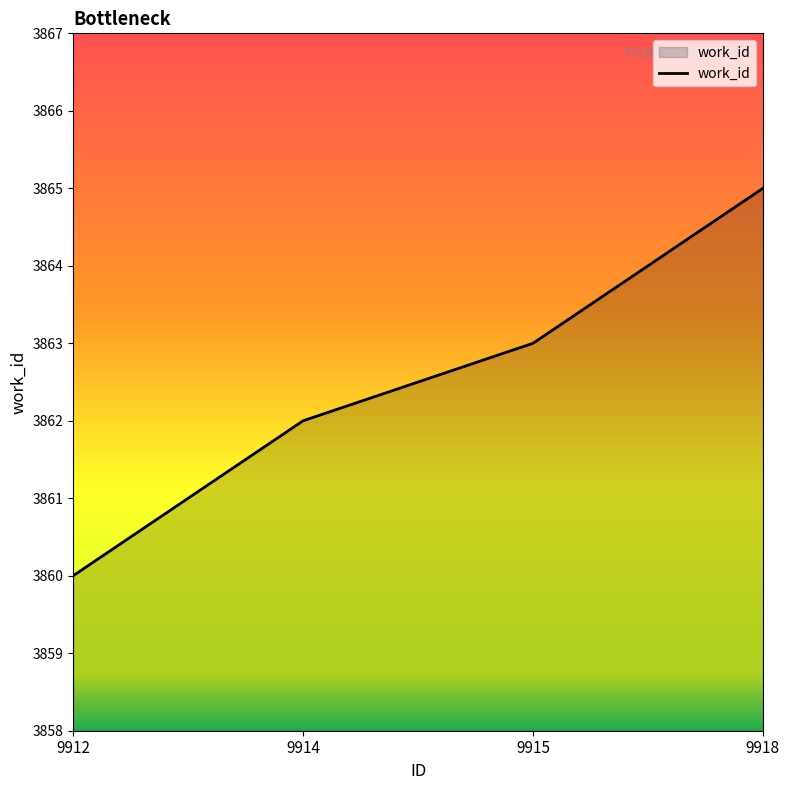

Which label corresponds to the smallest value in the chart?

9912